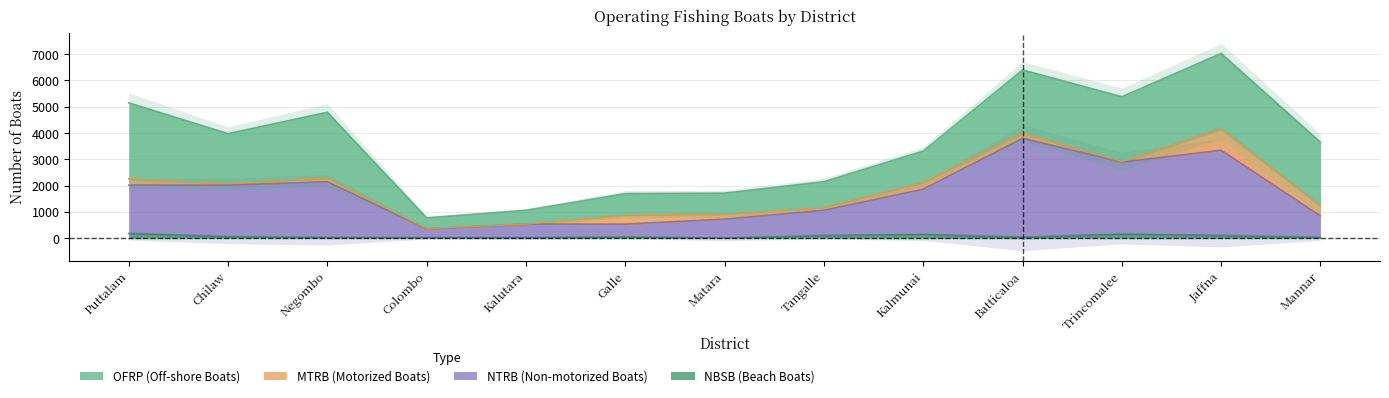

True or false: NTRB and NBSB cross at least once.

False